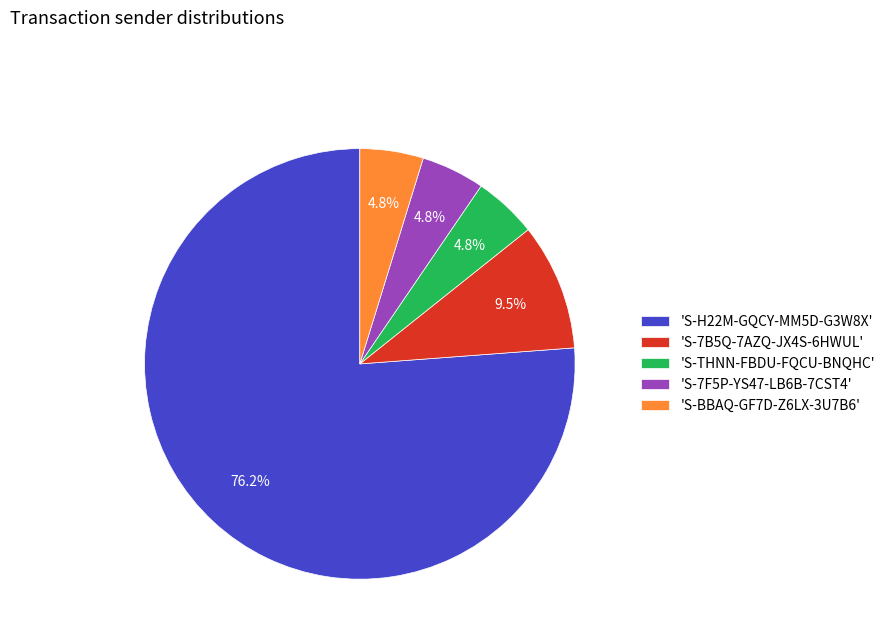

Which category accounts for the majority?

'S-H22M-GQCY-MM5D-G3W8X'